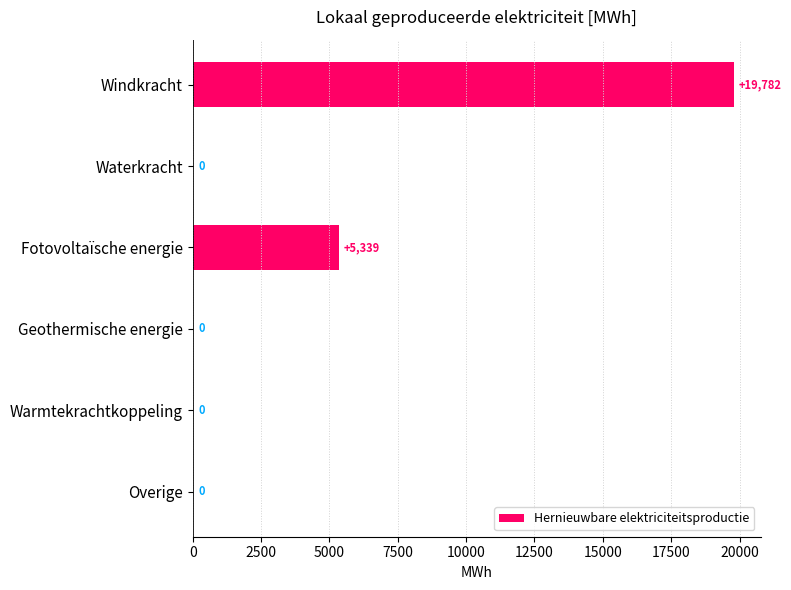

What is the maximum value shown in the chart?

19781.7